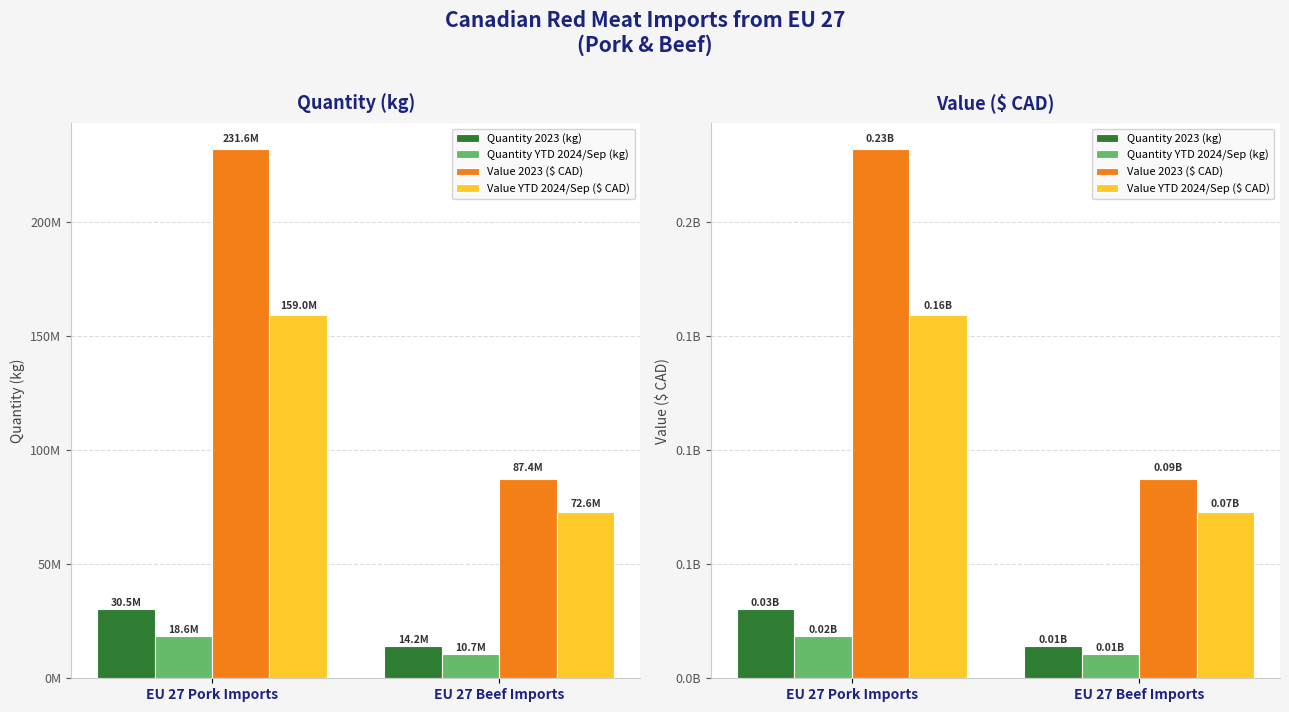

At which label does Value 2023 ($ CAD) reach its minimum?

EU 27 Beef Imports